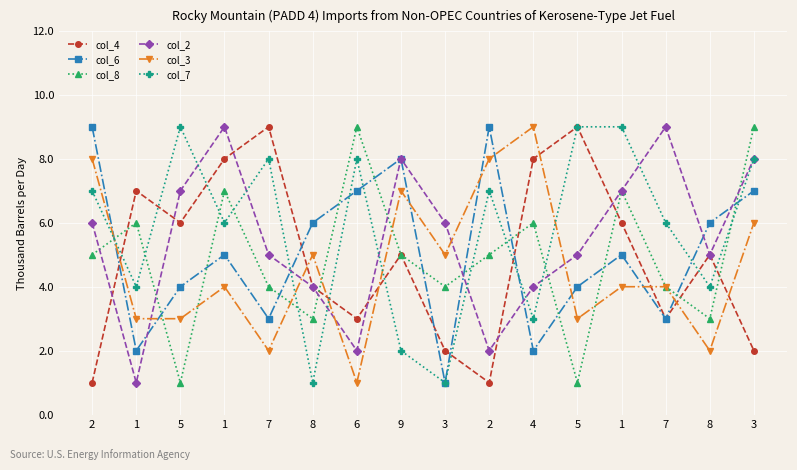

The col_7 series shows 2 at 9. True or false?

True